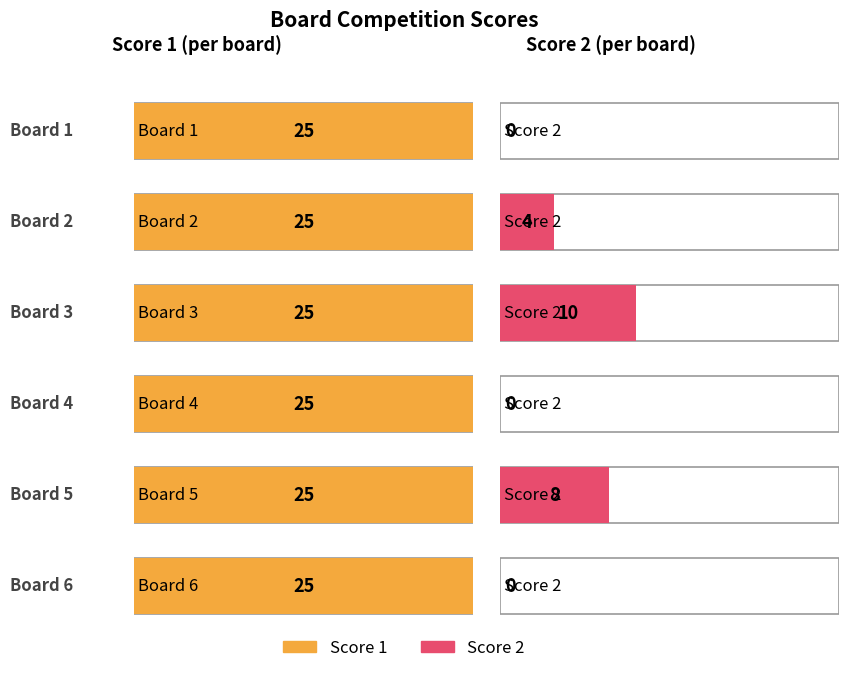

How many groups of bars are there?

6